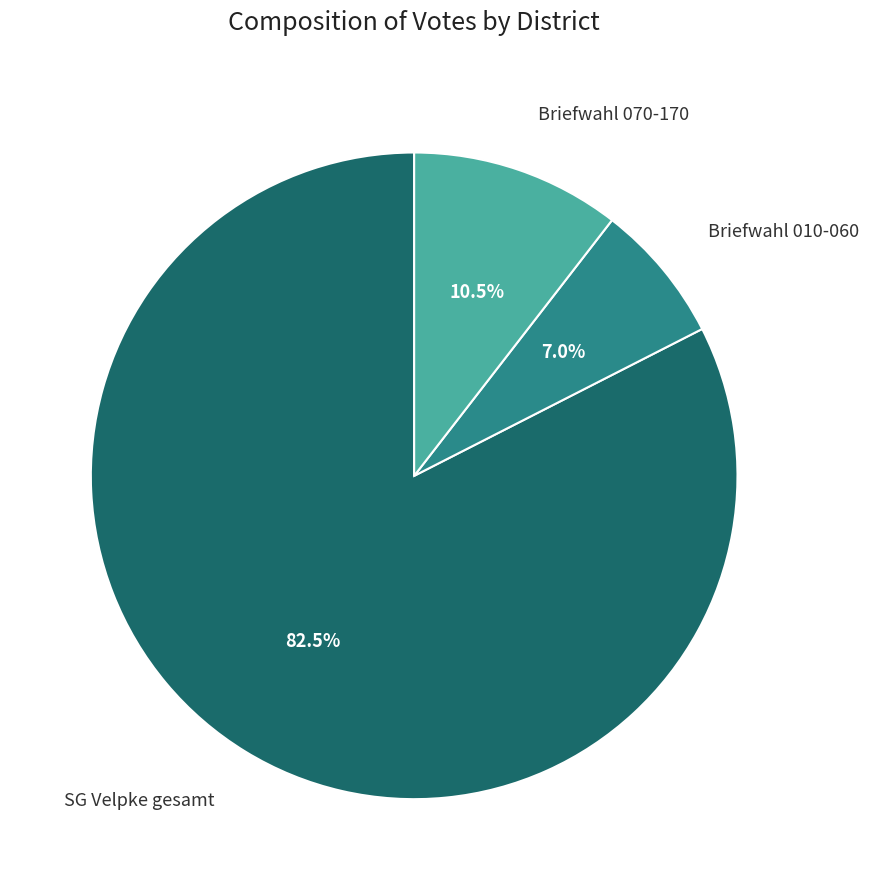

What is the largest slice in the pie chart?

SG Velpke gesamt